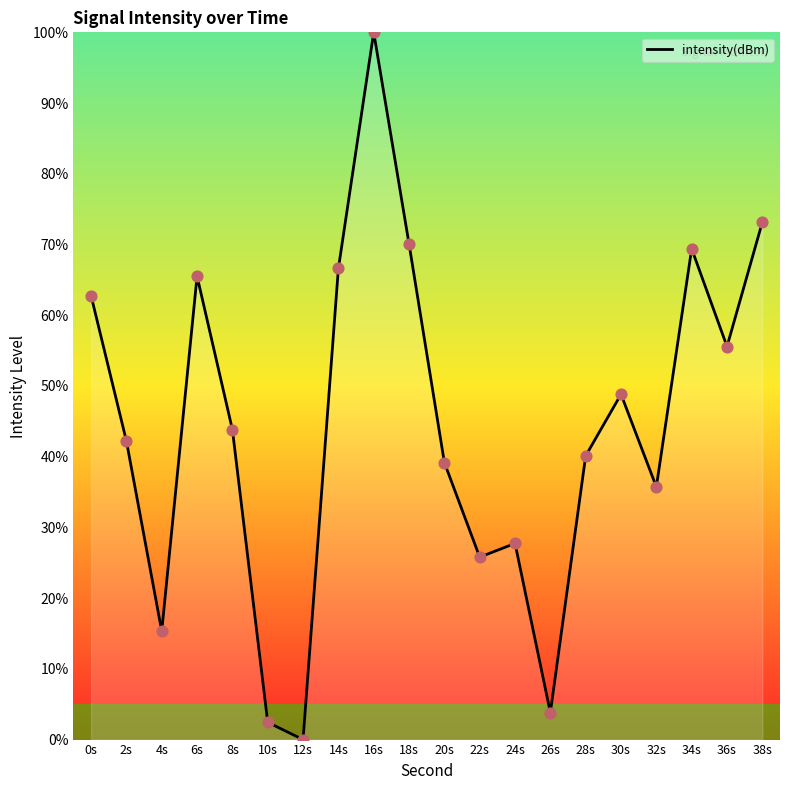

What is the ratio of the value at 6s to the value at 10s?

26.8